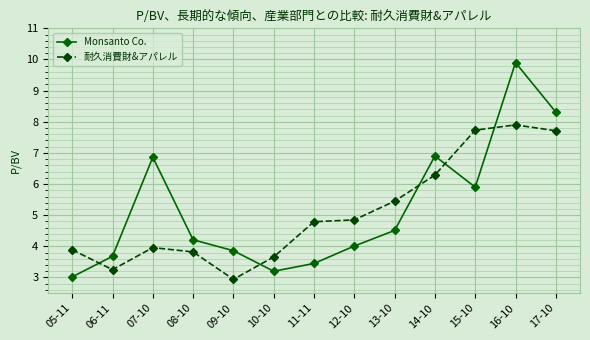

At which label does 耐久消費財&アパレル first exceed 4?

11-11